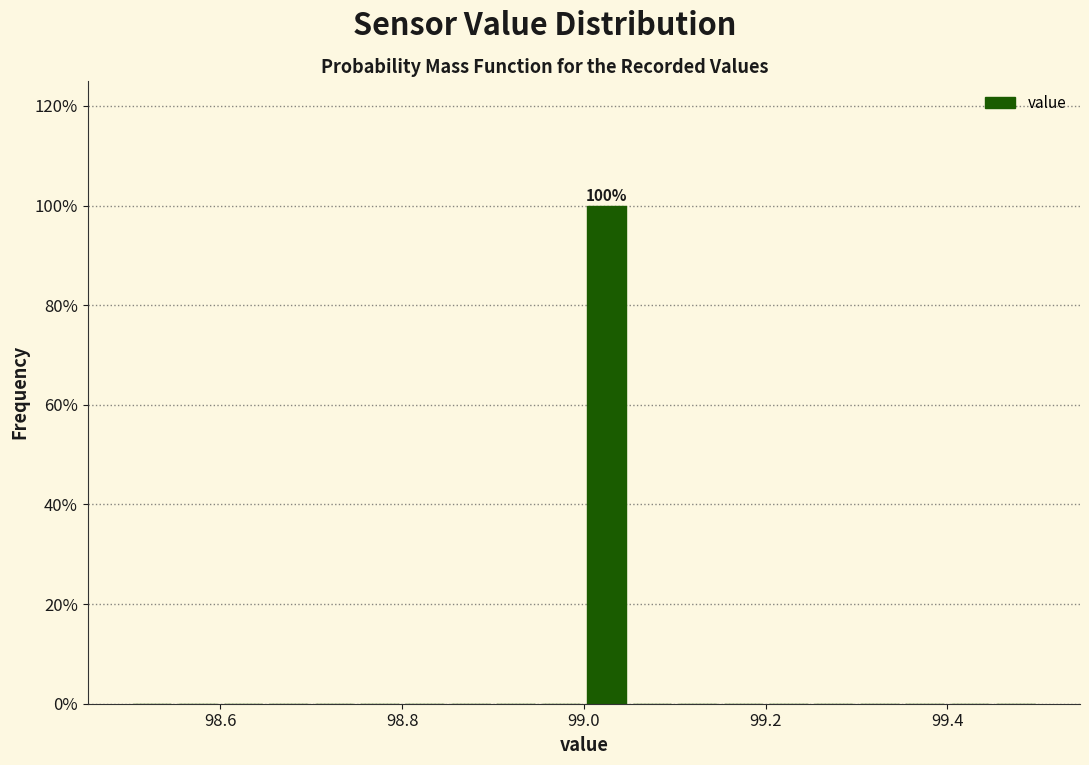

Read against the x-axis, roughly where is the centre of the tallest bar?

99.02